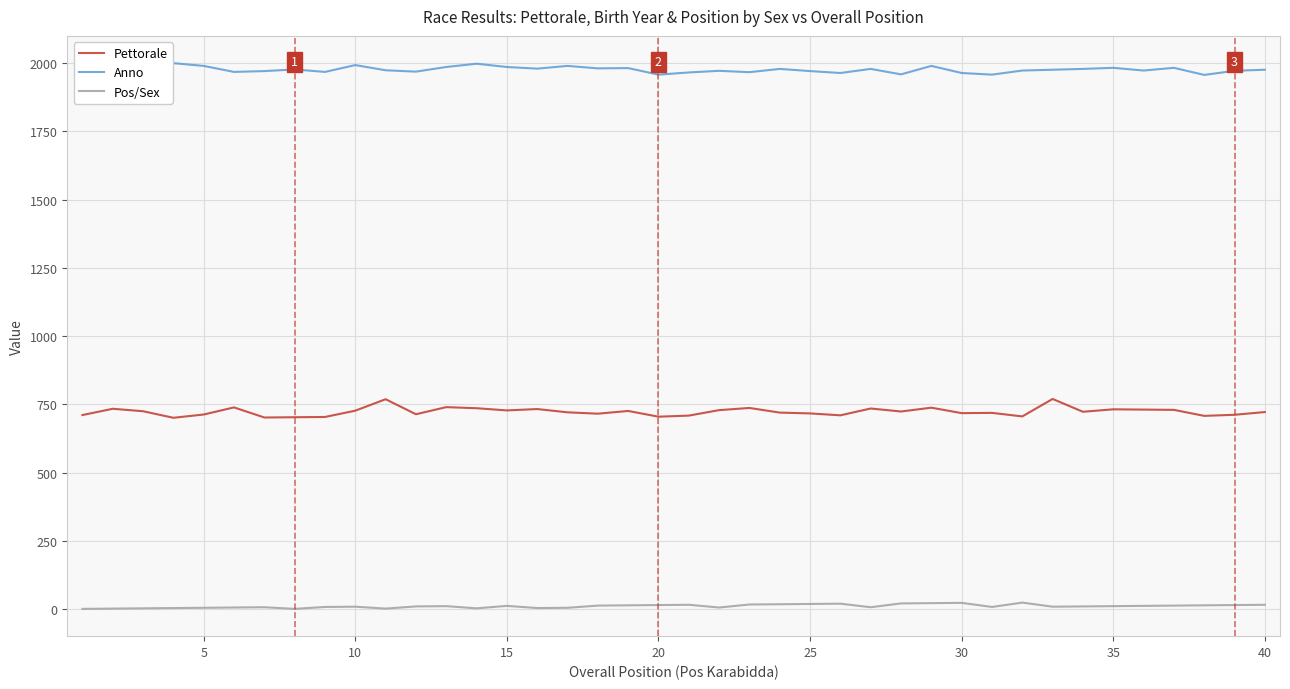

What is the difference between the maximum and minimum values in the Pettorale series?

69